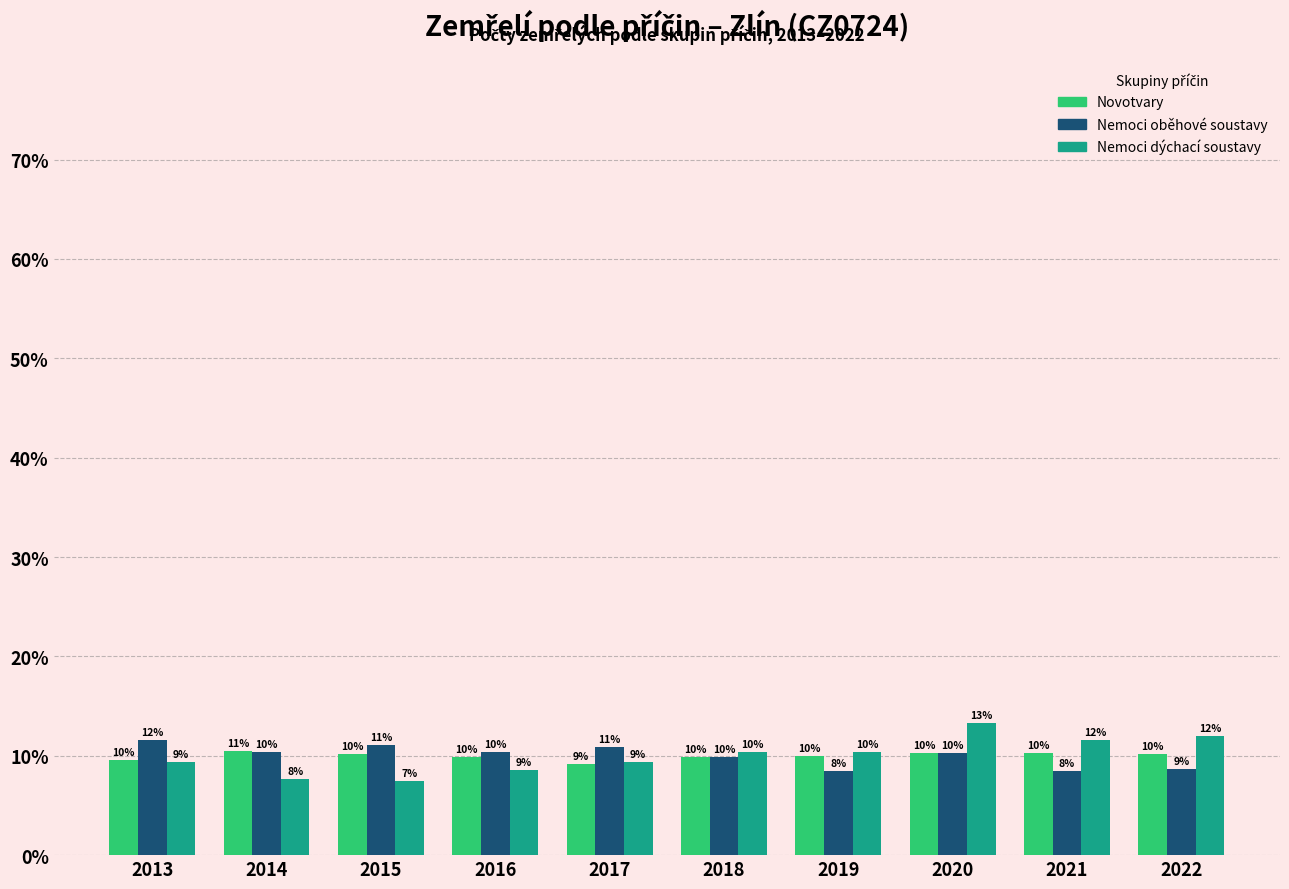

At 2015, list the series in order from smallest to largest.

Nemoci dýchací soustavy, Novotvary, Nemoci oběhové soustavy